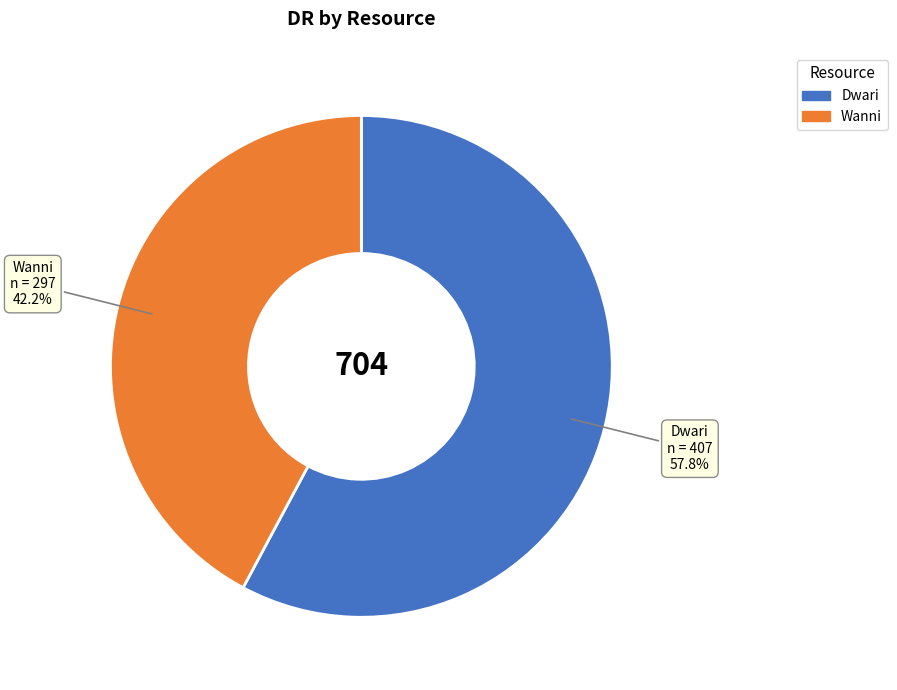

Count the number of slices in the pie.

2